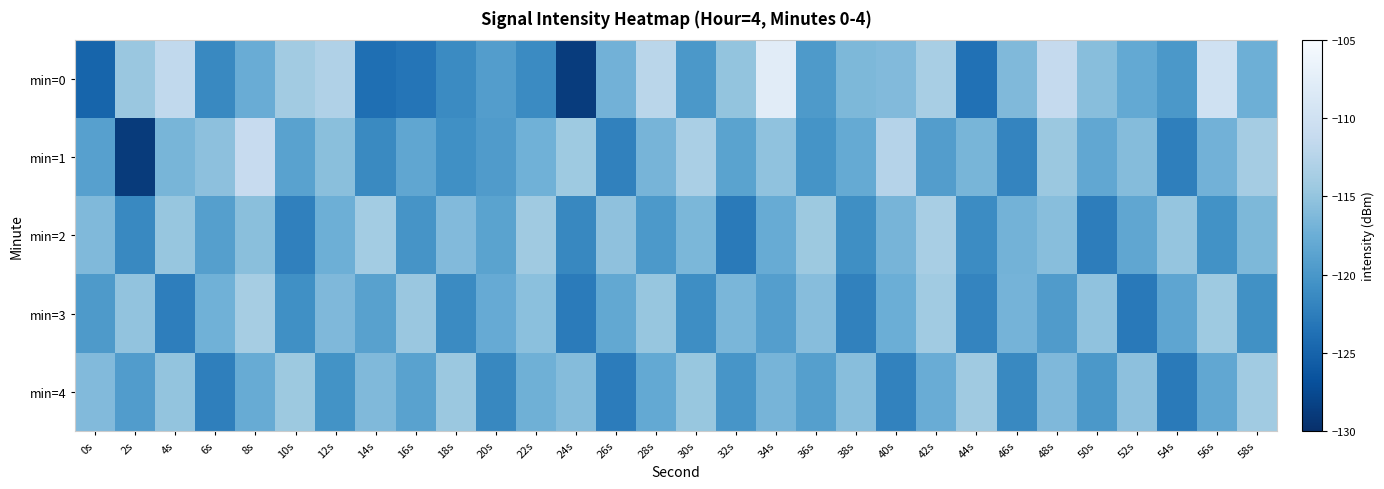

Which series has the largest total across all categories?

min=0